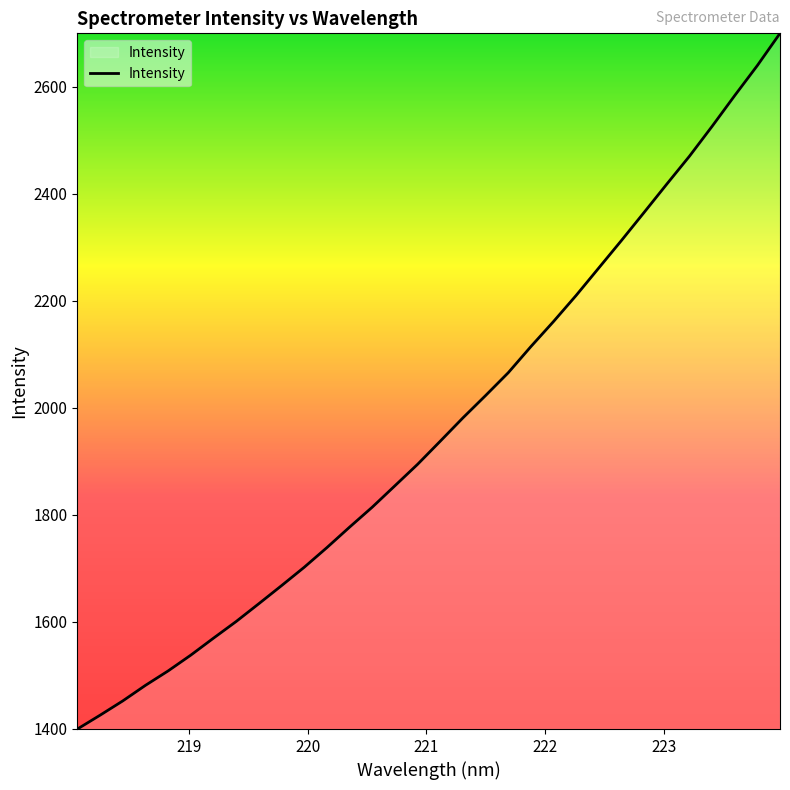

What is the maximum value shown in the chart?

2700.3